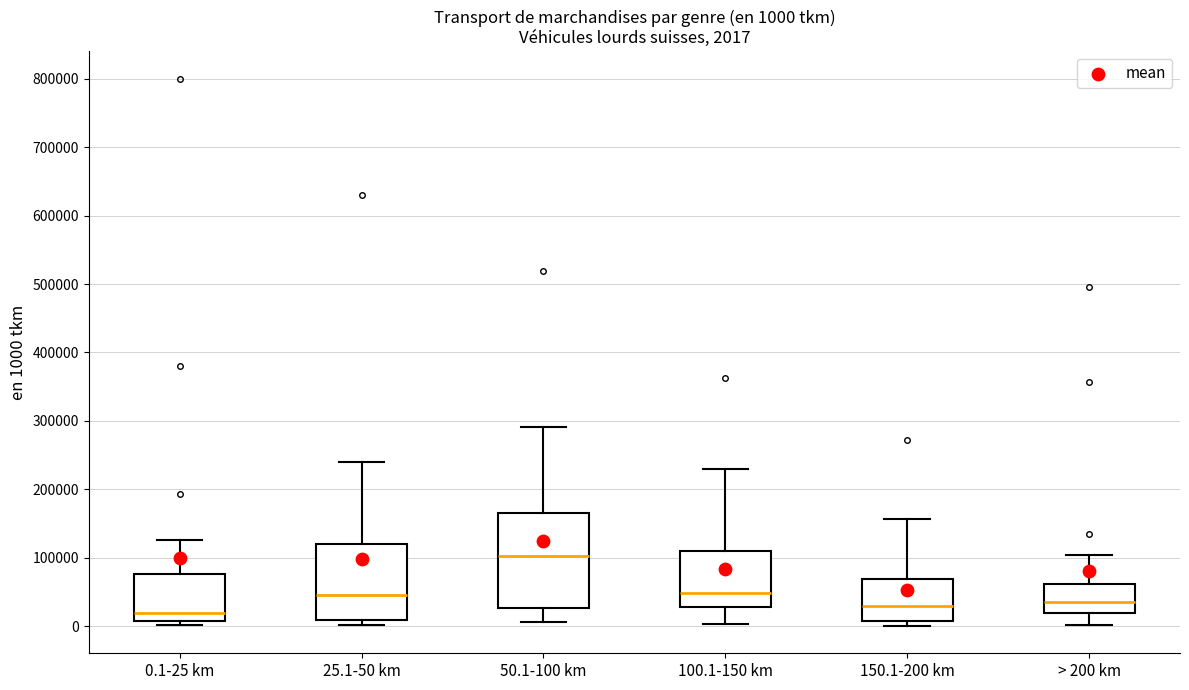

Which box's median line is the highest?

50.1-100 km